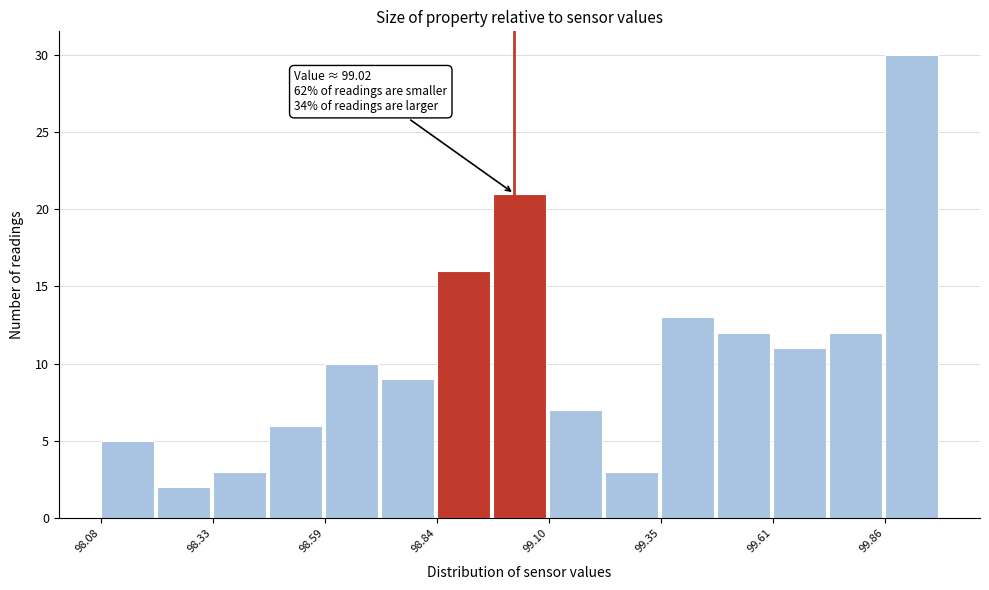

Read against the x-axis, roughly where is the centre of the tallest bar?

99.90